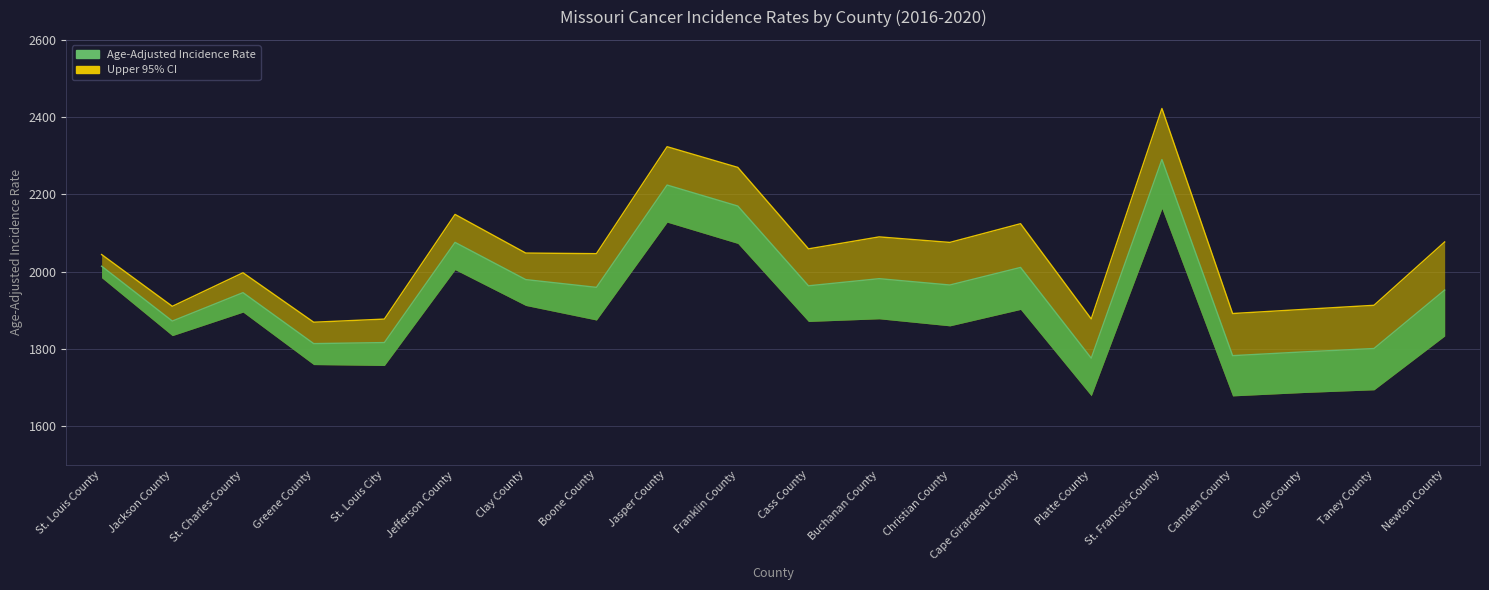

Is it true that Upper 95% CI equals 2089.7 at Buchanan County?

True